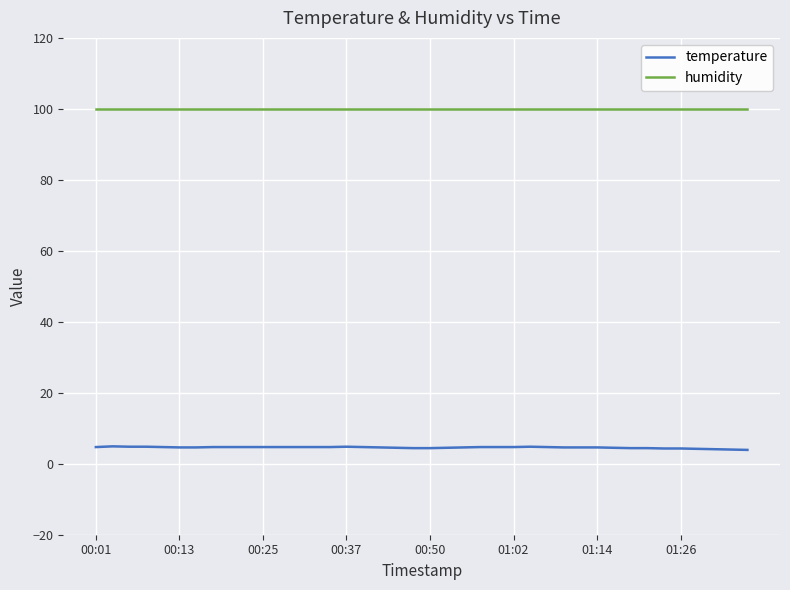

What is the smallest value displayed?

3.9